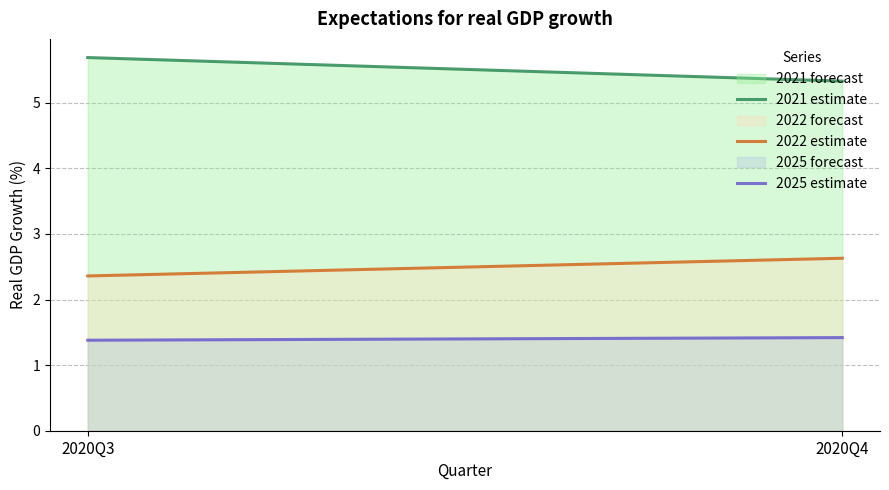

At how many categories does at least one series exceed 5?

2